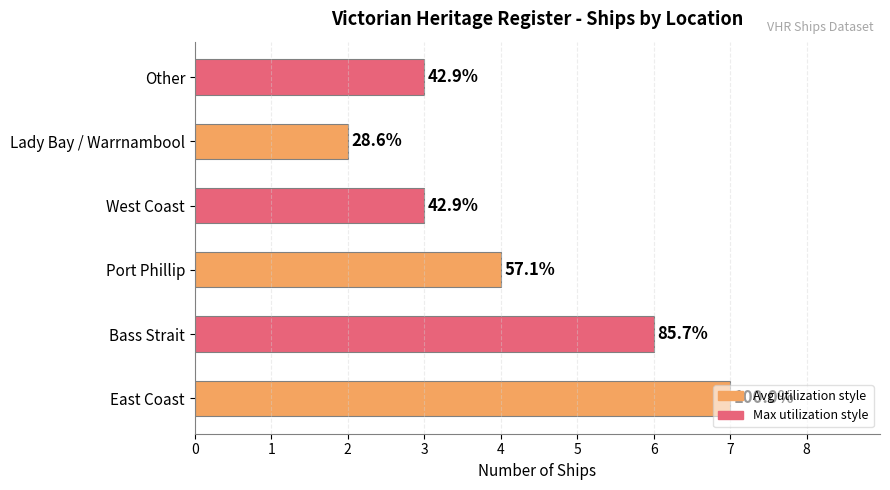

Are the bars horizontal?

Yes